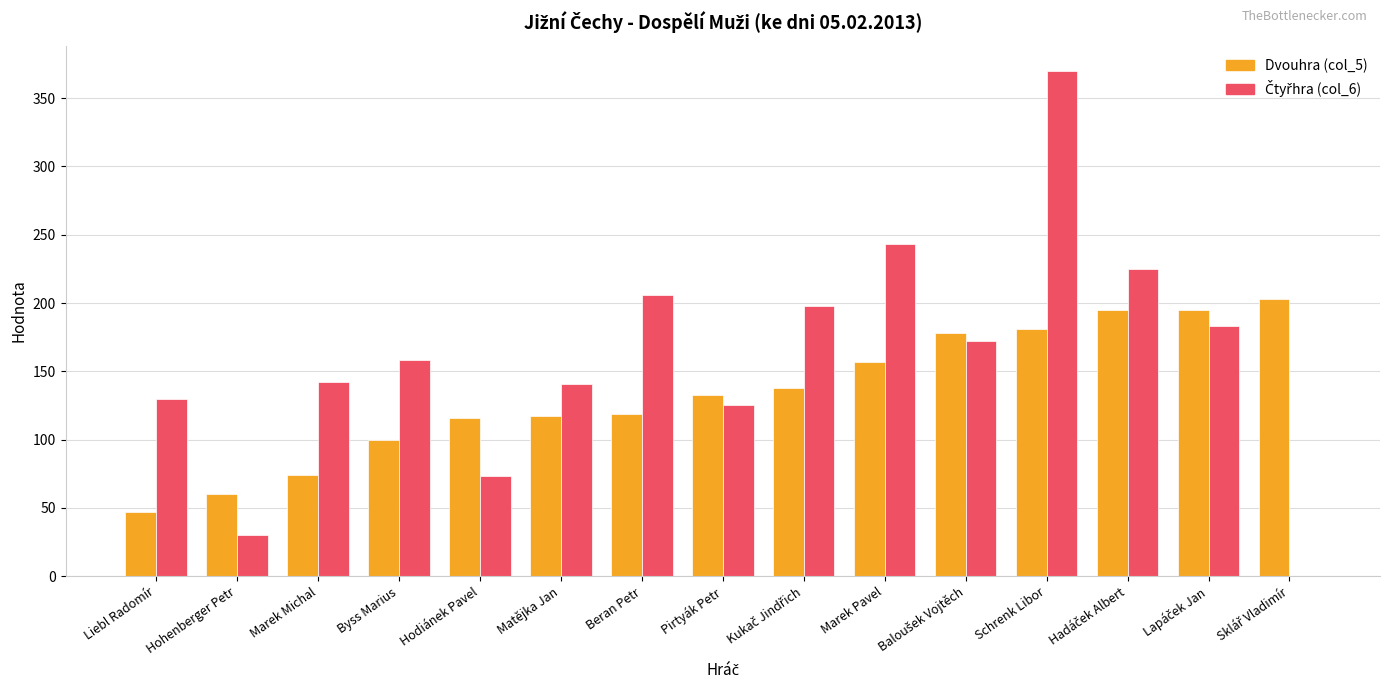

What is the highest value of the Dvouhra (col_5) series?

203